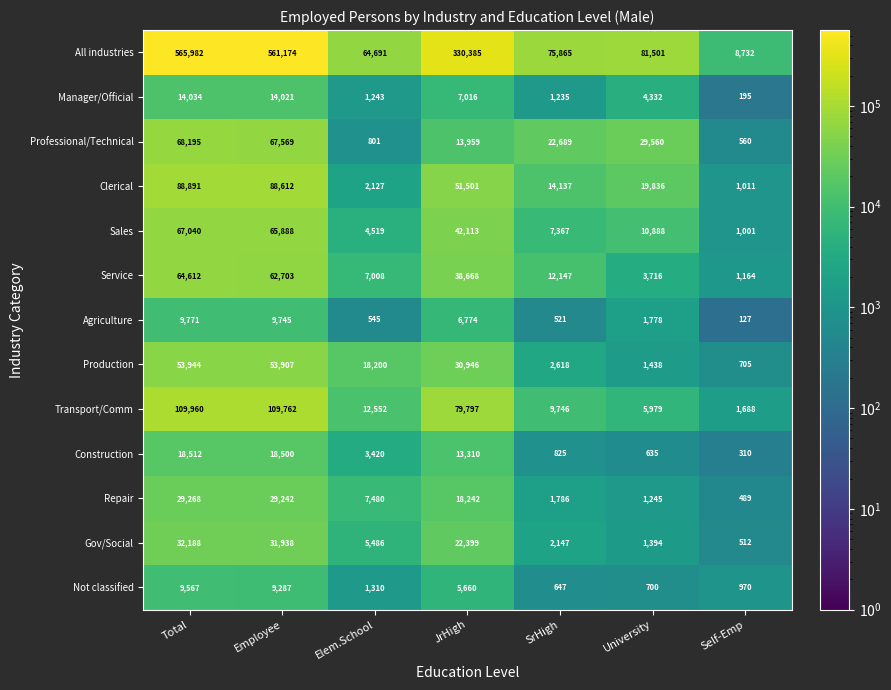

The value of Professional/Technical at SrHigh is 22689. True or false?

True